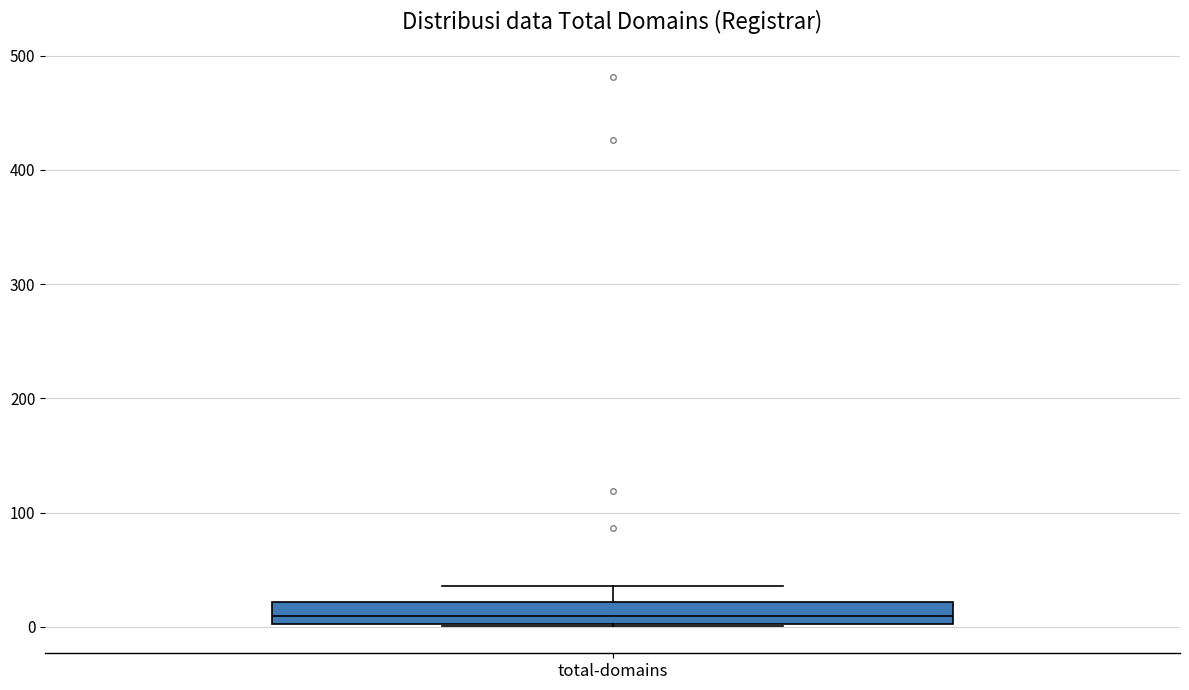

Read this box plot against the y-axis: the position of the median line, the range covered by the box, and the ends of both whiskers. The values are not printed on the chart, so give them approximately, as read against the axis.

median 10, box 0 to 20, whiskers 0 to 40